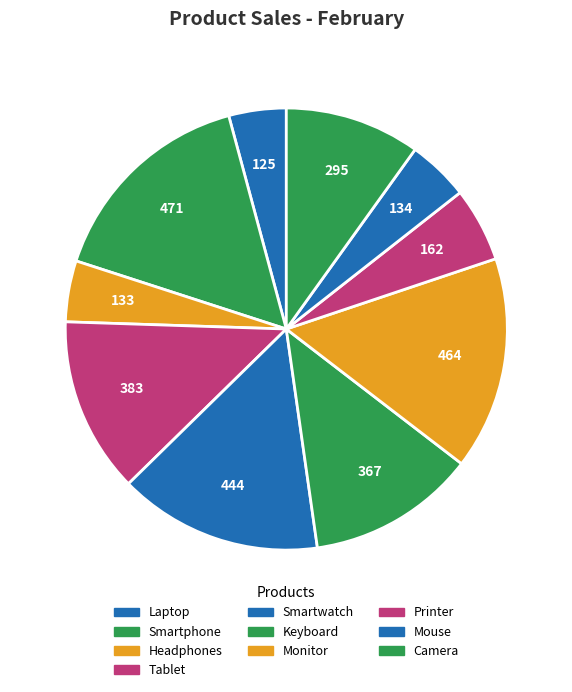

How many slices are in this pie chart?

10